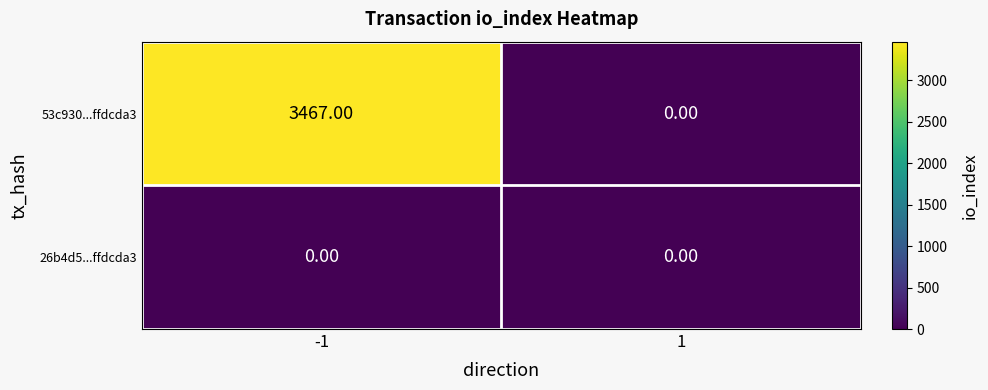

Which series changed the most between -1 and 1?

53c930...ffdcda3